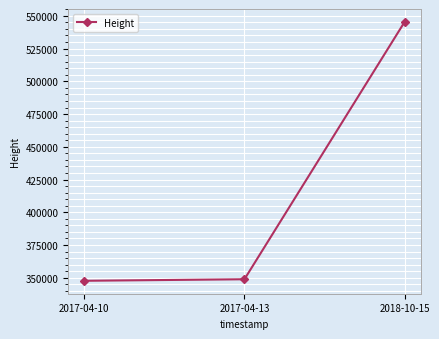

The value at 2017-04-10 is 199459. True or false?

False